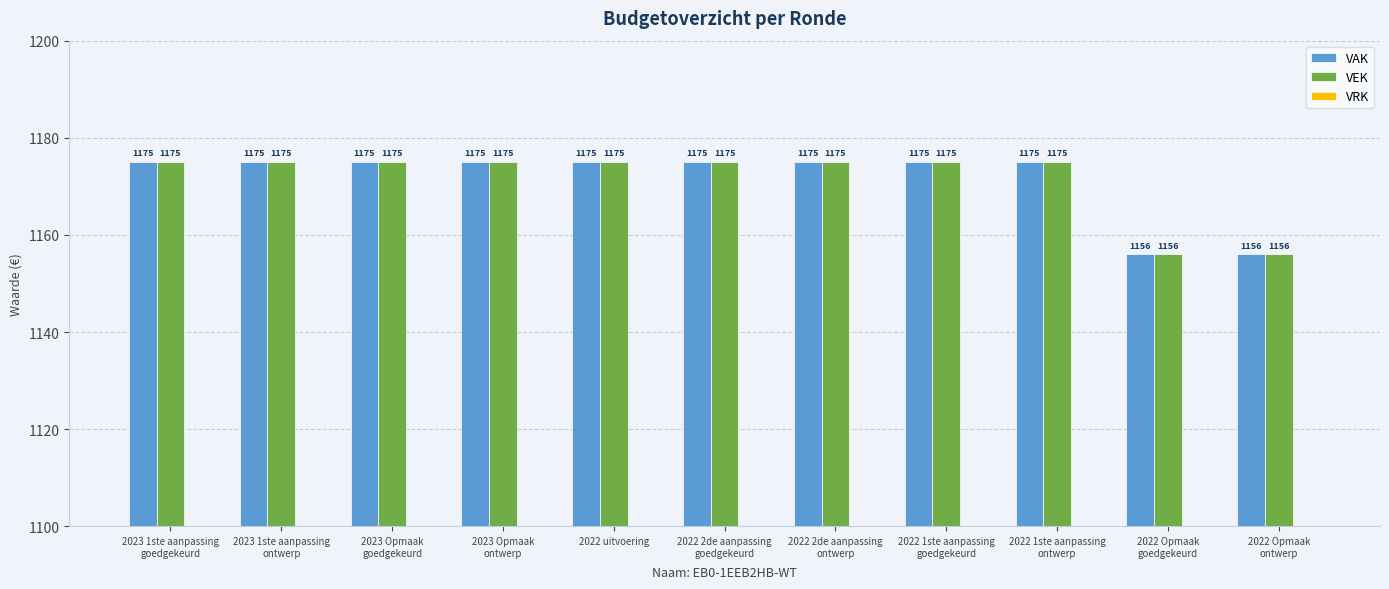

At how many categories does at least one series exceed 1159?

9